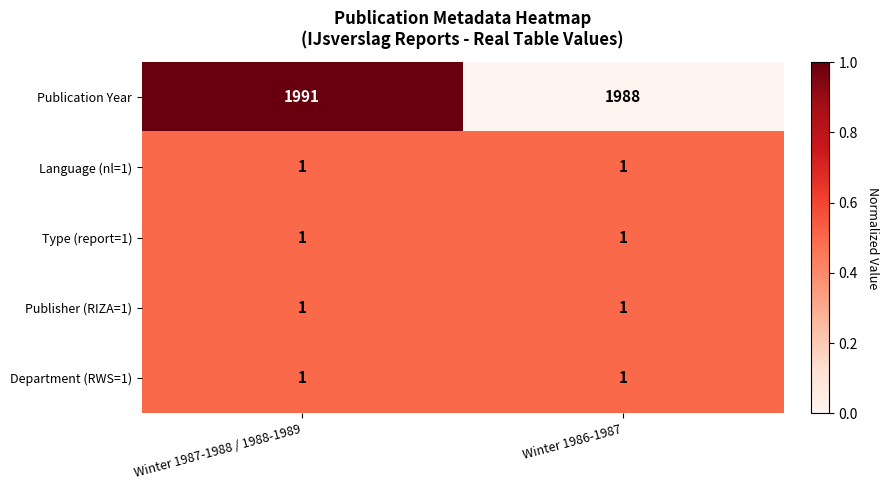

How many categories are shown in the chart?

2